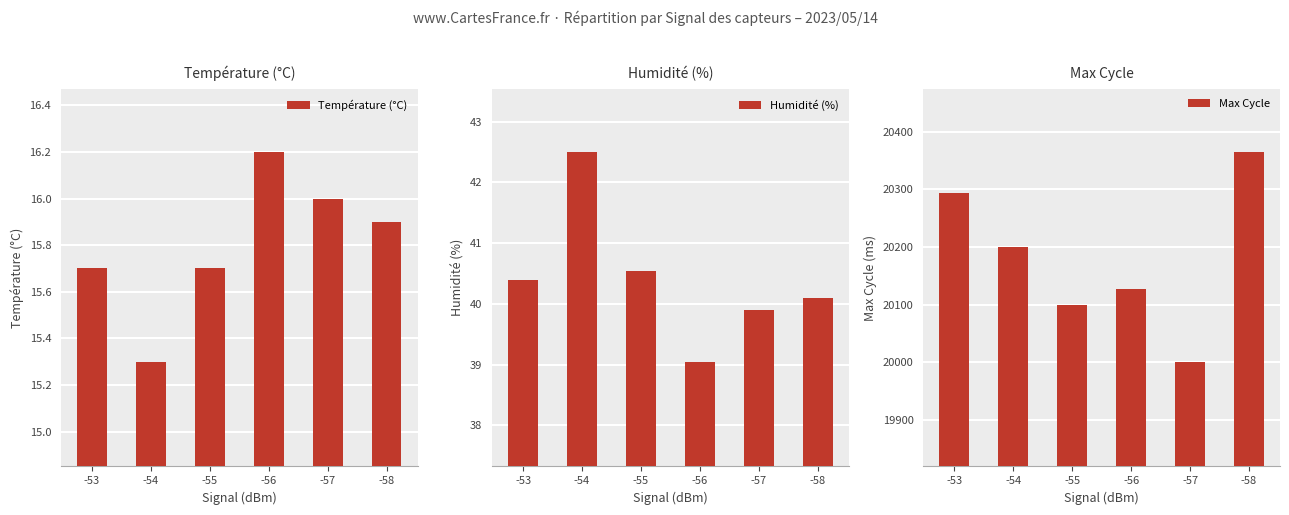

True or false: Température (°C) has a value of 10.9 at -57.

False